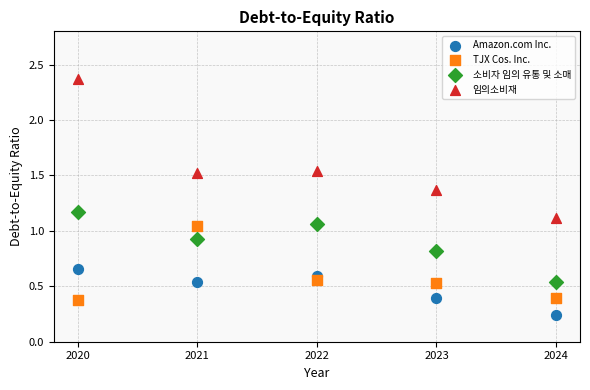

Which series reaches the maximum Y coordinate?

임의소비재